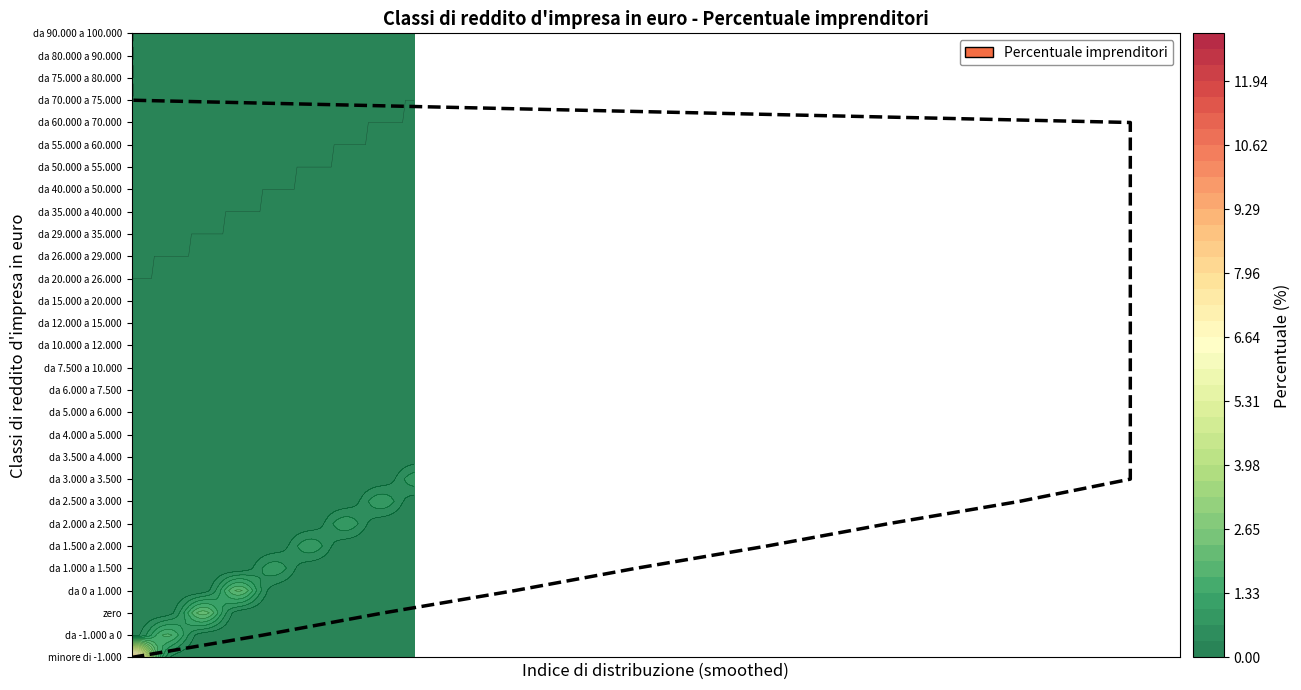

Count the number of values greater than 14.

14